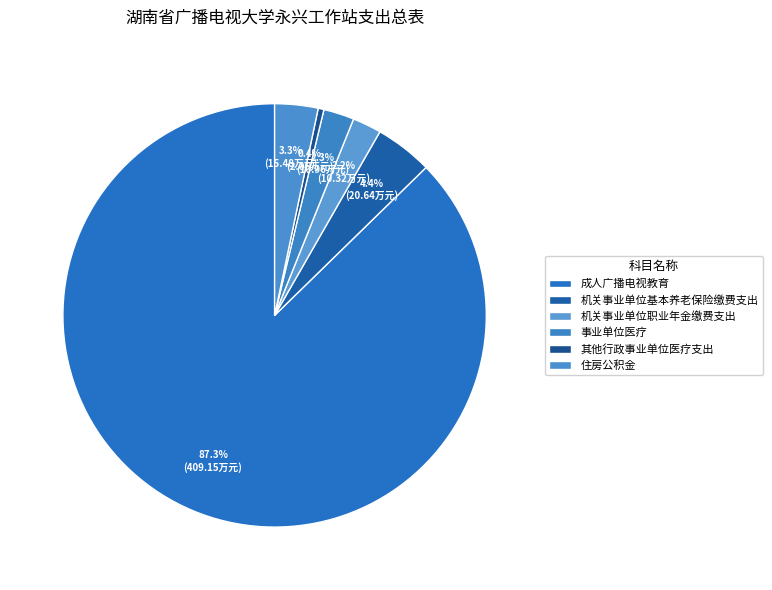

What is the smallest slice in the pie chart?

其他行政事业单位医疗支出